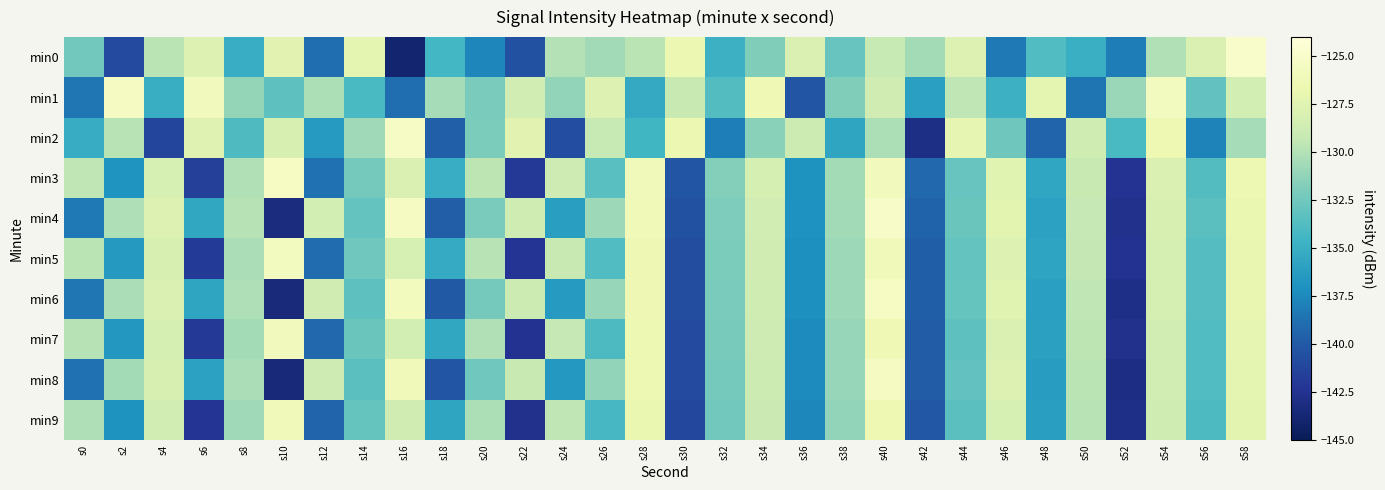

At s28, list the series in order from largest to smallest.

min3, min4, min5, min6, min7, min8, min9, min0, min2, min1